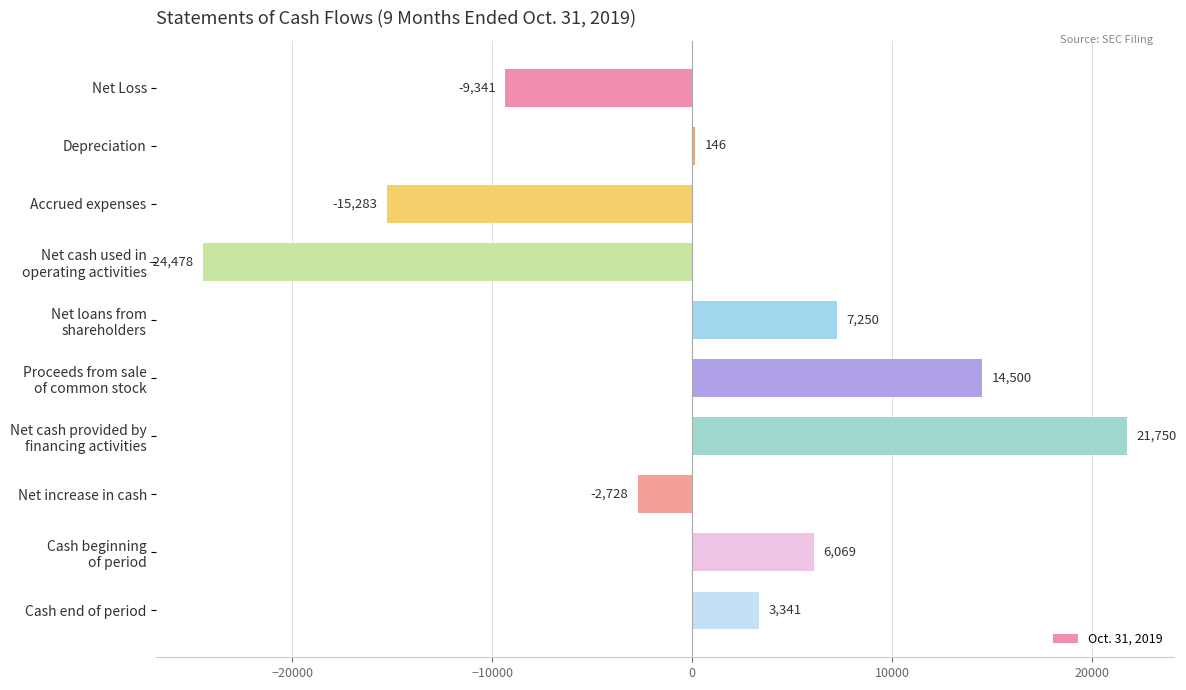

True or false: the data shows -5063 at Net Loss.

False